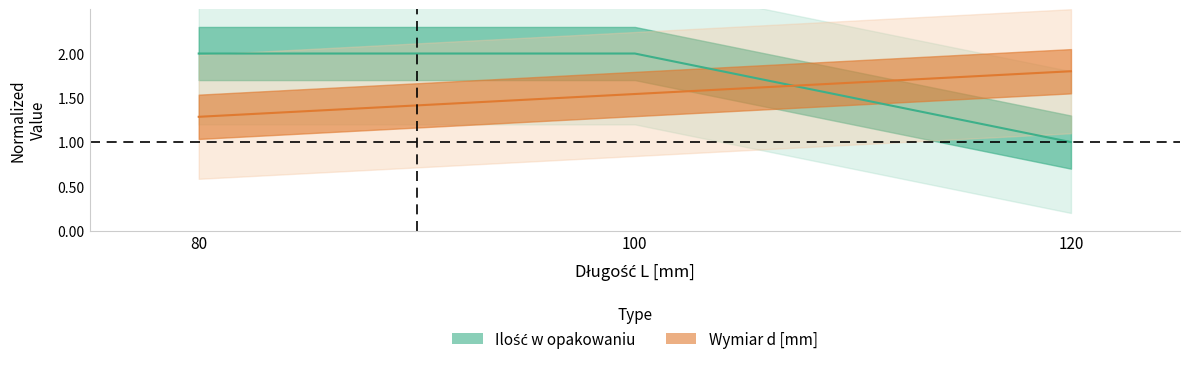

Between 80 and 100, which is larger?

80